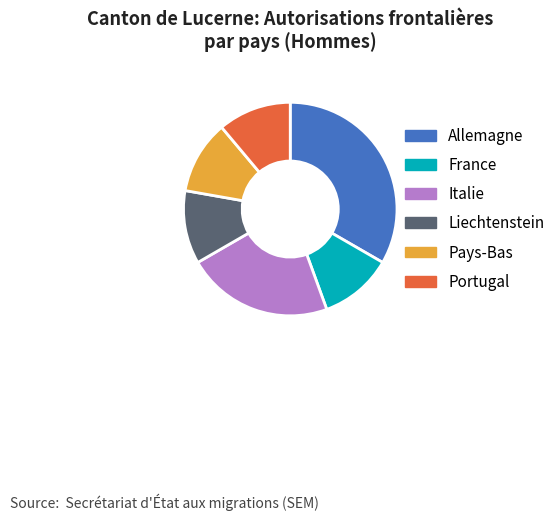

Which slice is the largest?

Allemagne